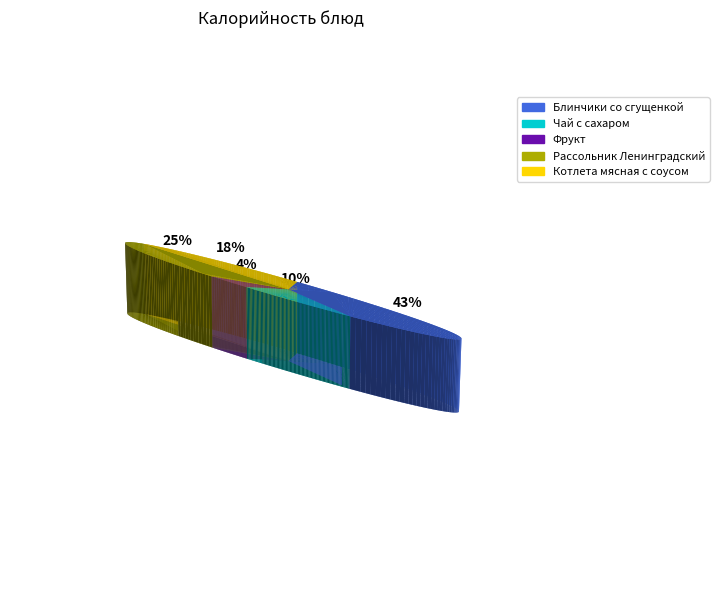

Rank the categories by value from lowest to highest.

Фрукт, Чай с сахаром, Котлета мясная с соусом, Рассольник Ленинградский, Блинчики со сгущенкой